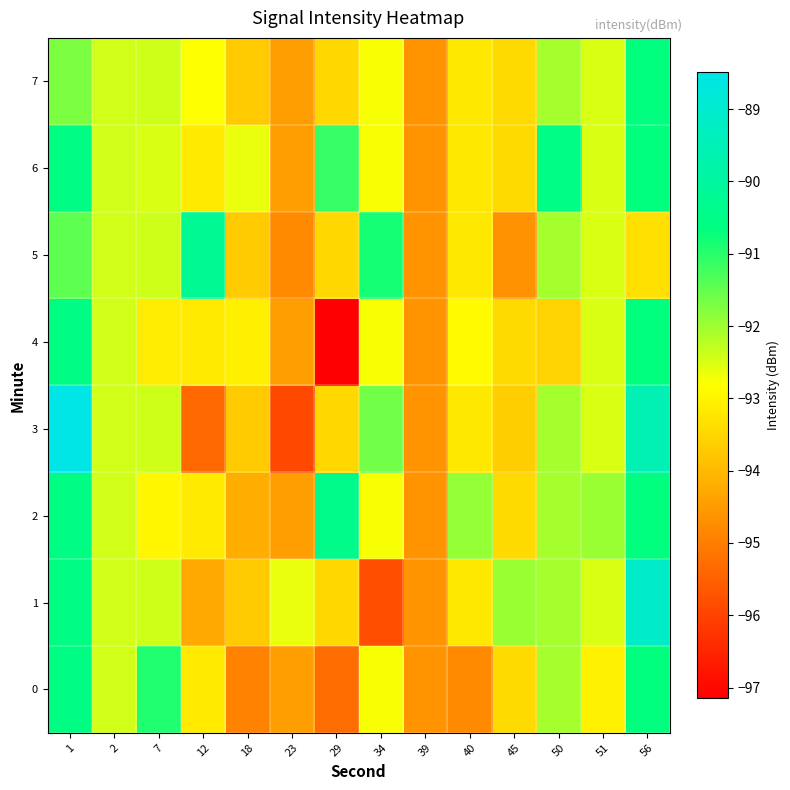

Which series has the largest total across all categories?

row_6